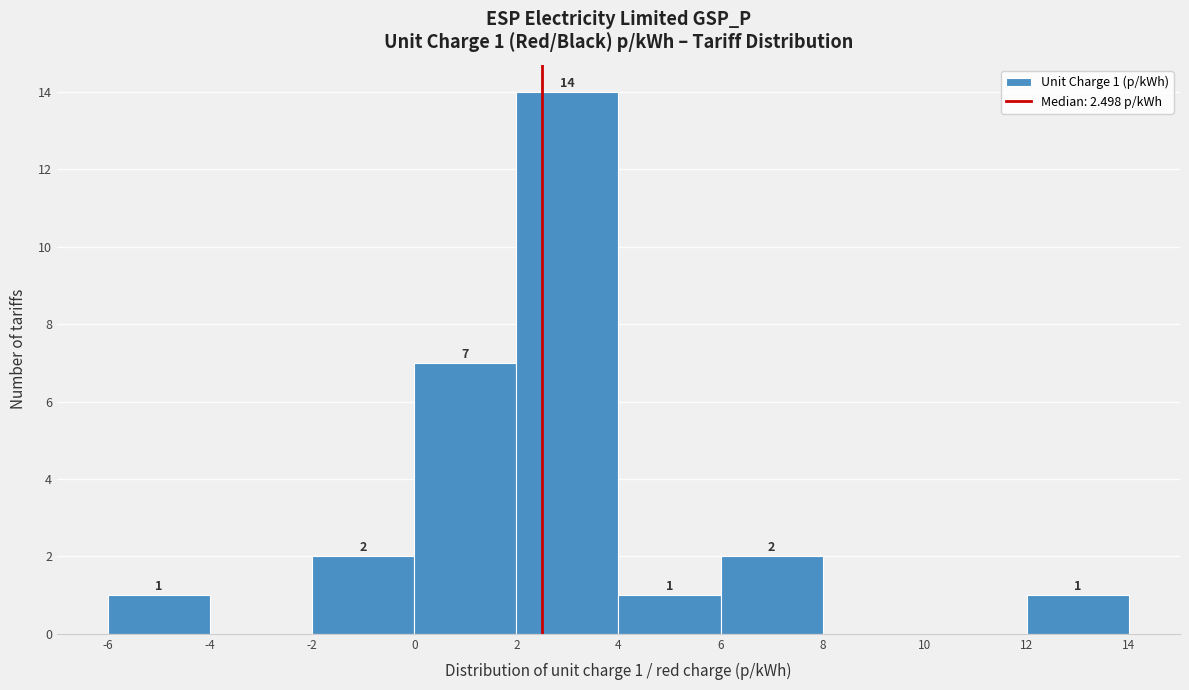

Over which range of the x-axis is the bar tallest?

2 to 4